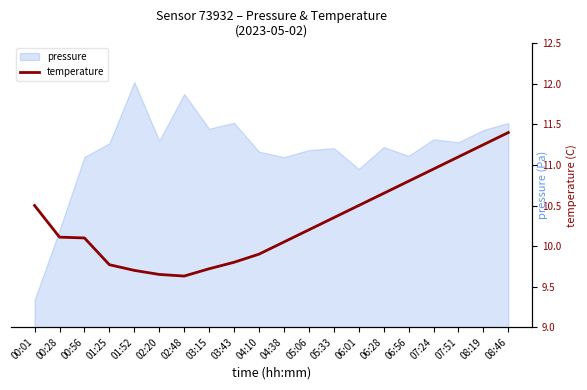

What is the difference between the values at 02:20 and 07:24?

1.3